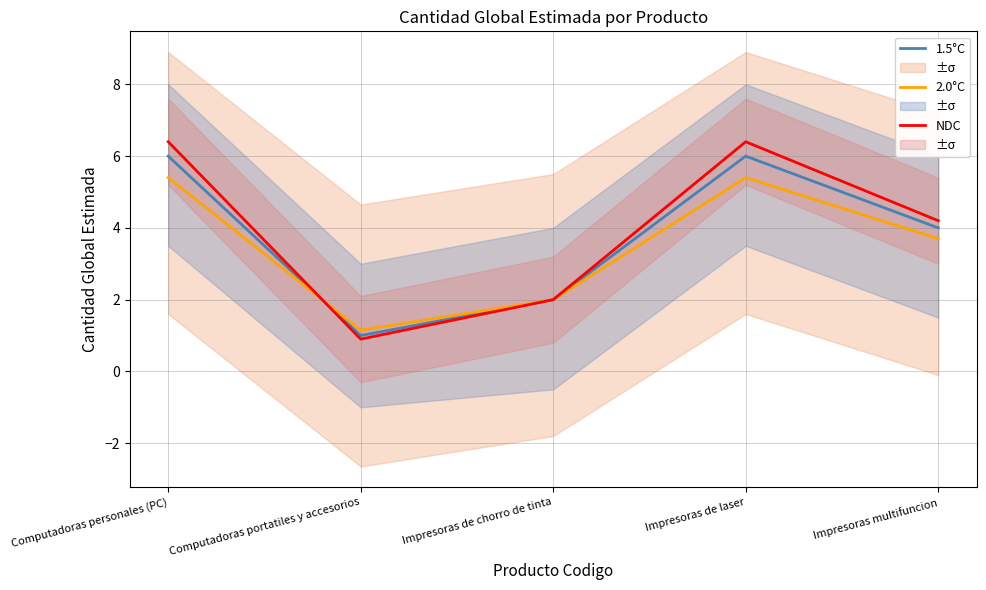

At which label does 2.0°C reach its minimum?

Computadoras portatiles y accesorios